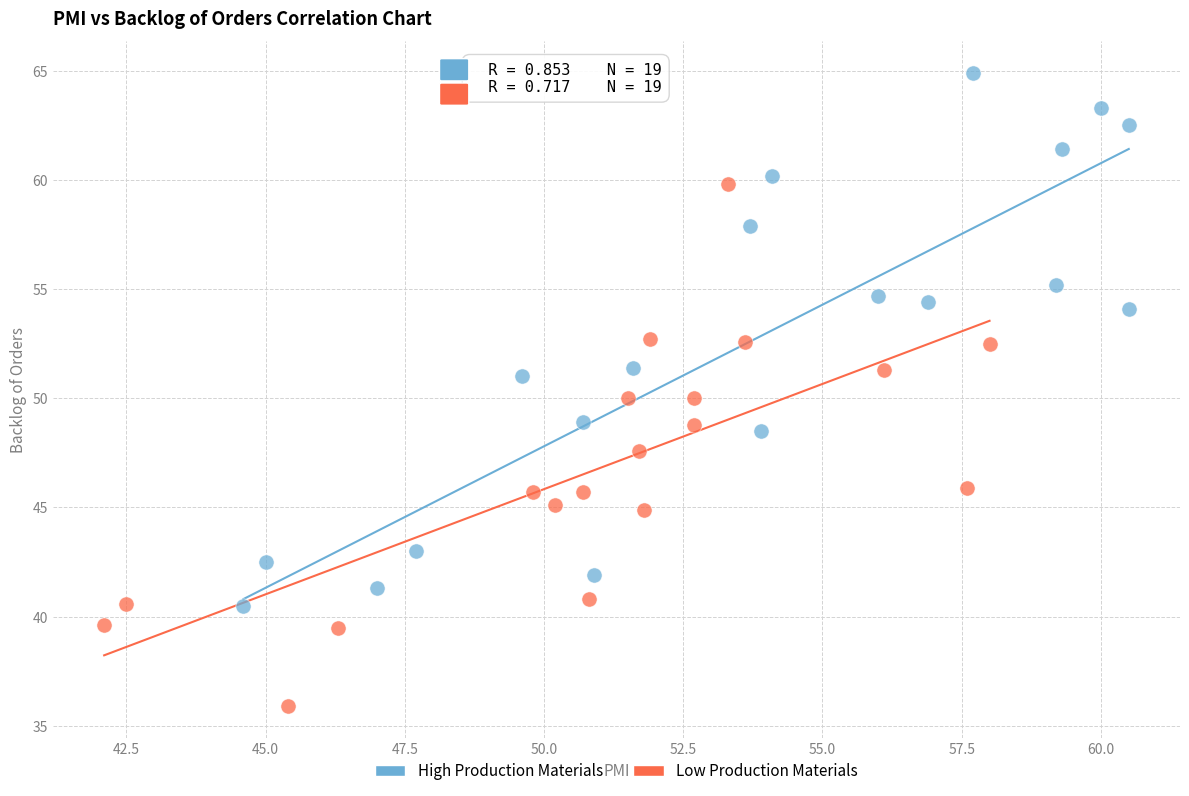

Which series contains the highest Y value?

High Production Materials